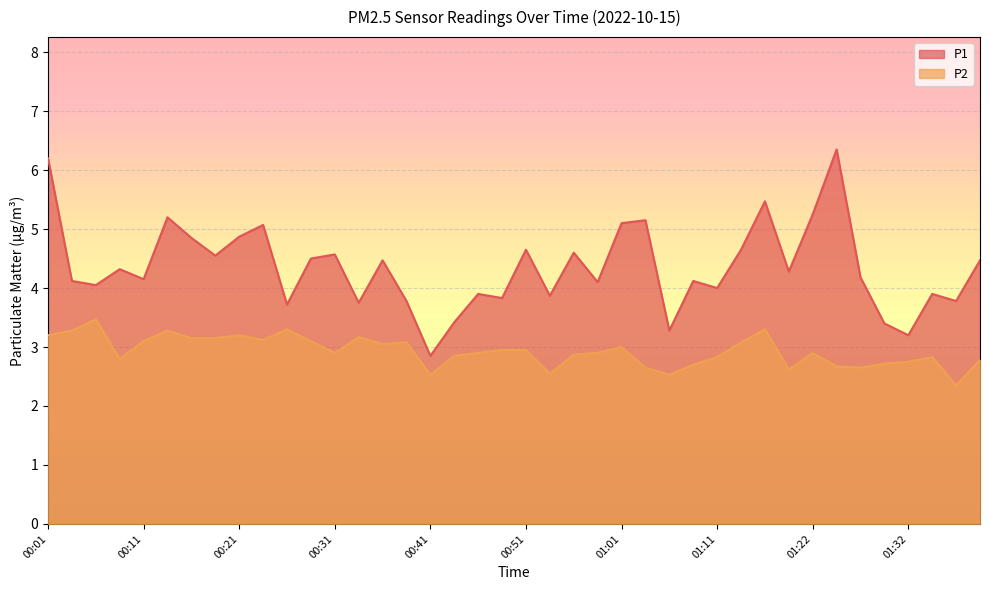

At which category is the sum across all series the highest?

00:01